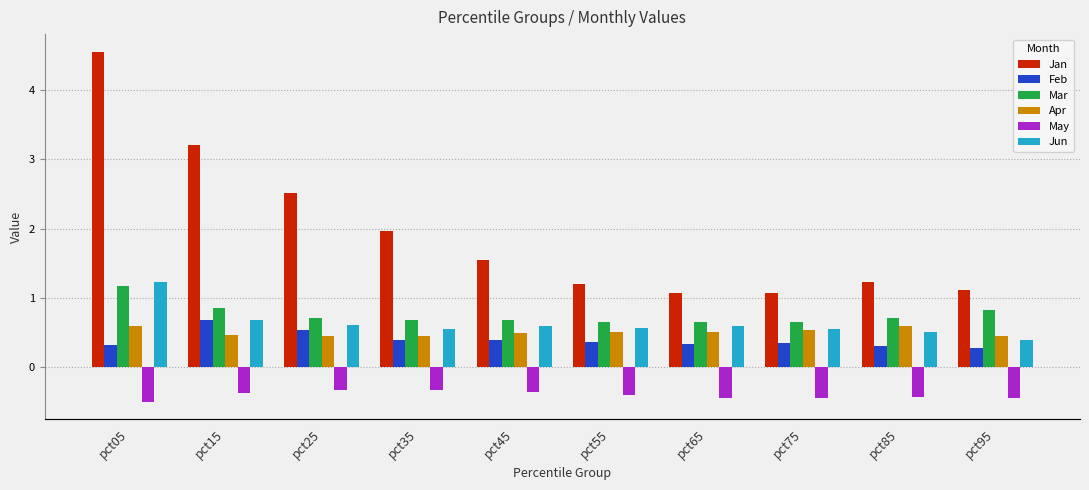

How many bars are there in total?

60